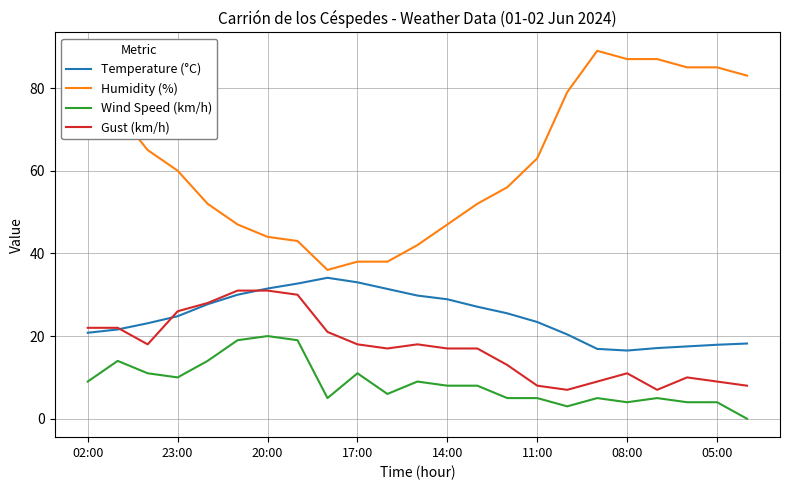

Which series has the widest spread of values?

Humidity (%)